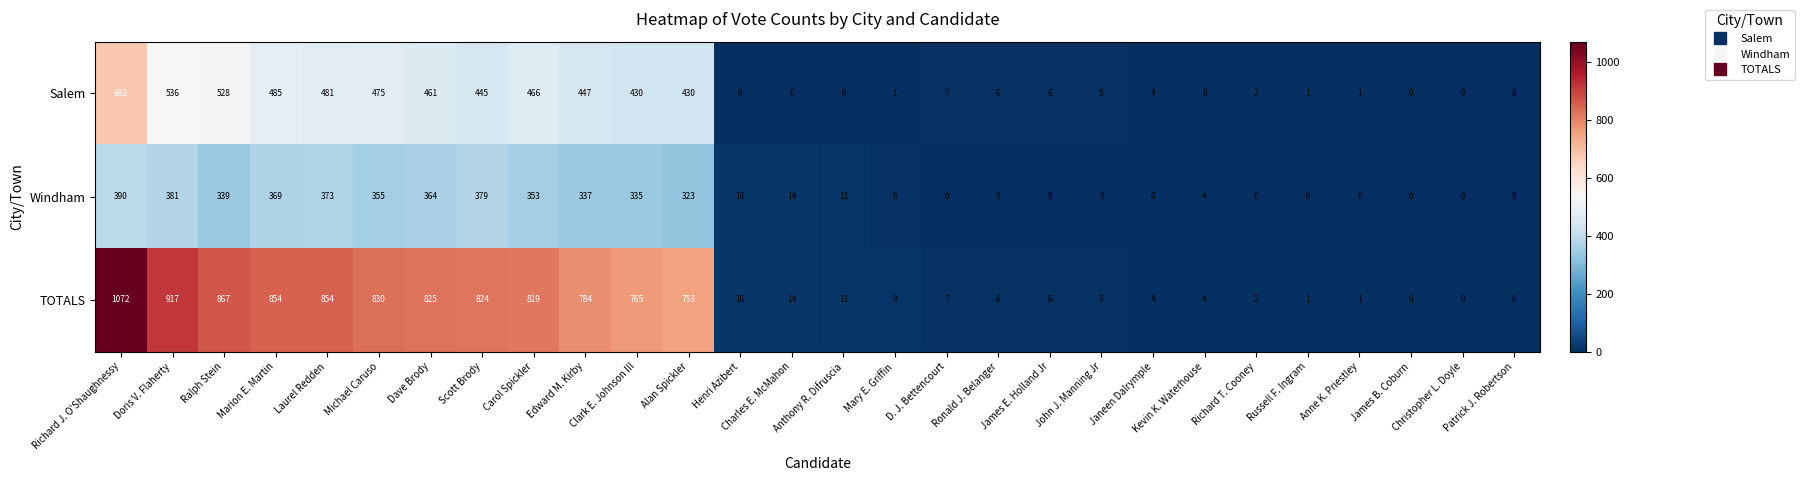

List the series in order of their peak value, lowest first.

Windham, Salem, TOTALS